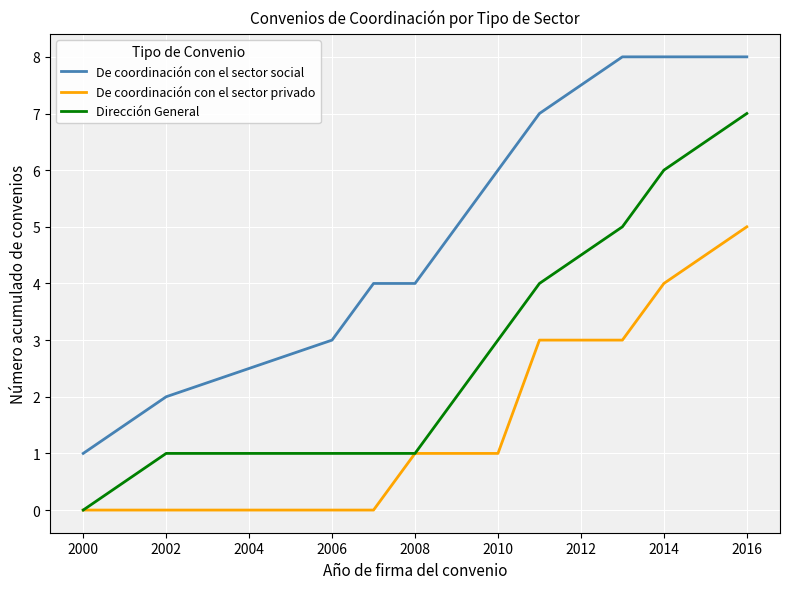

What is the maximum value shown in the chart?

8